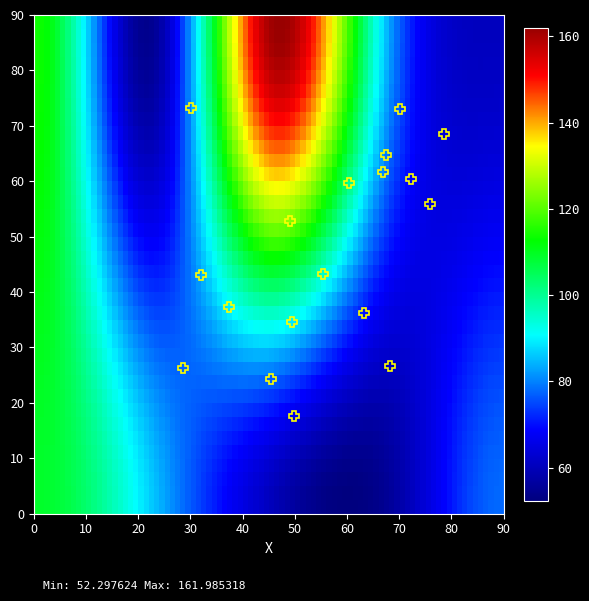

What is the difference between the highest and lowest values at 4?

17.2